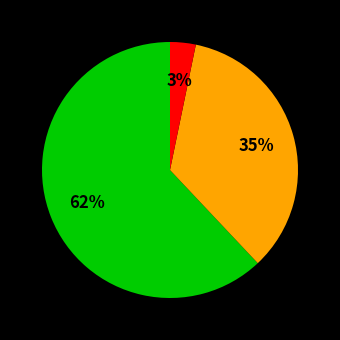

To the nearest percent, what is the difference between the largest and smallest slice percentages?

59%